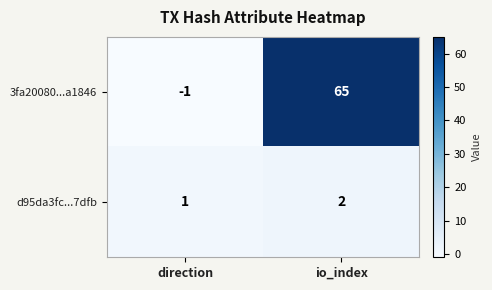

List the series in order of their peak value, lowest first.

d95da3fc...7dfb, 3fa20080...a1846